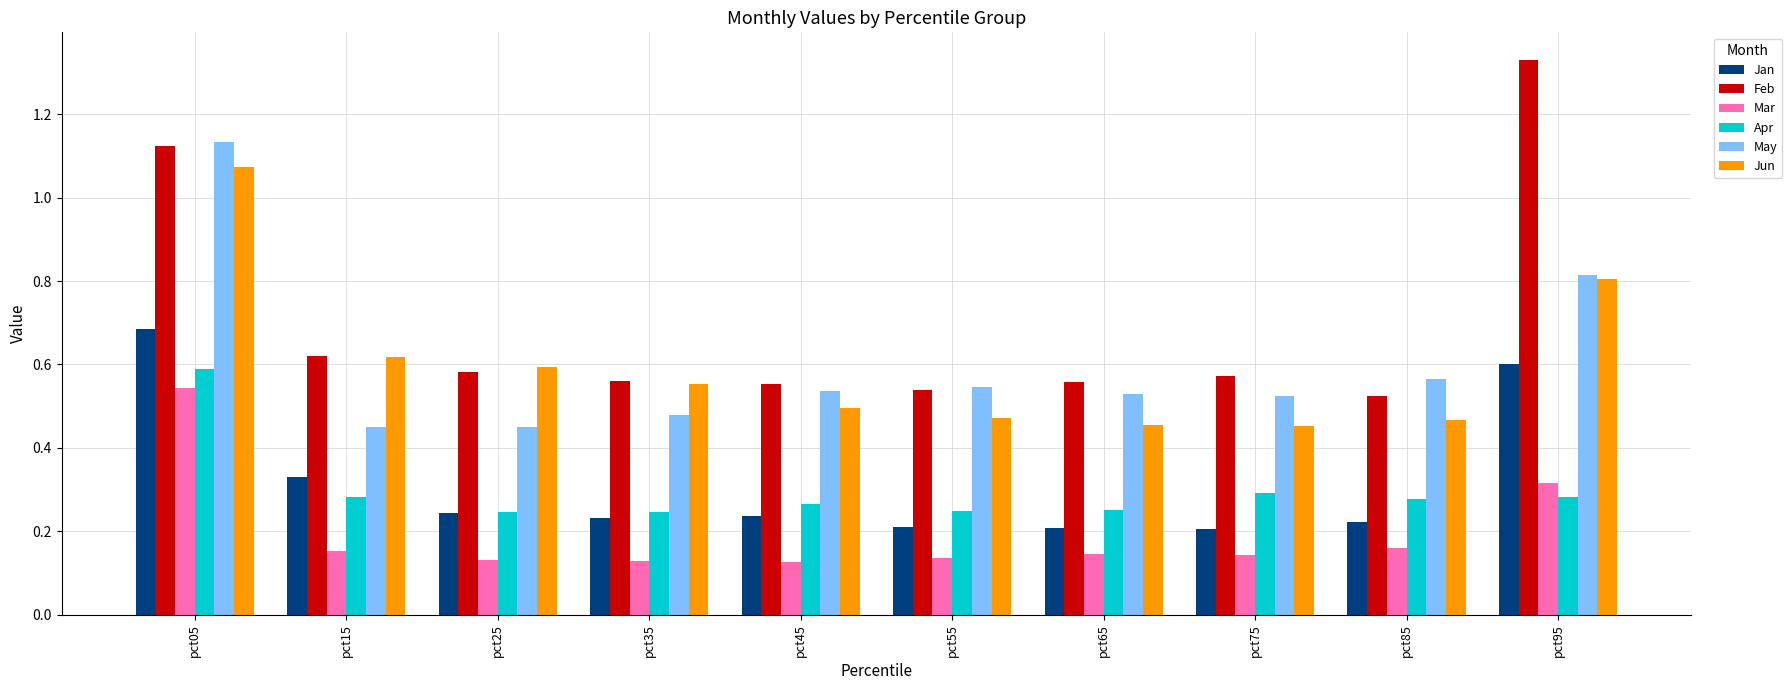

How many distinct data groups are displayed?

6